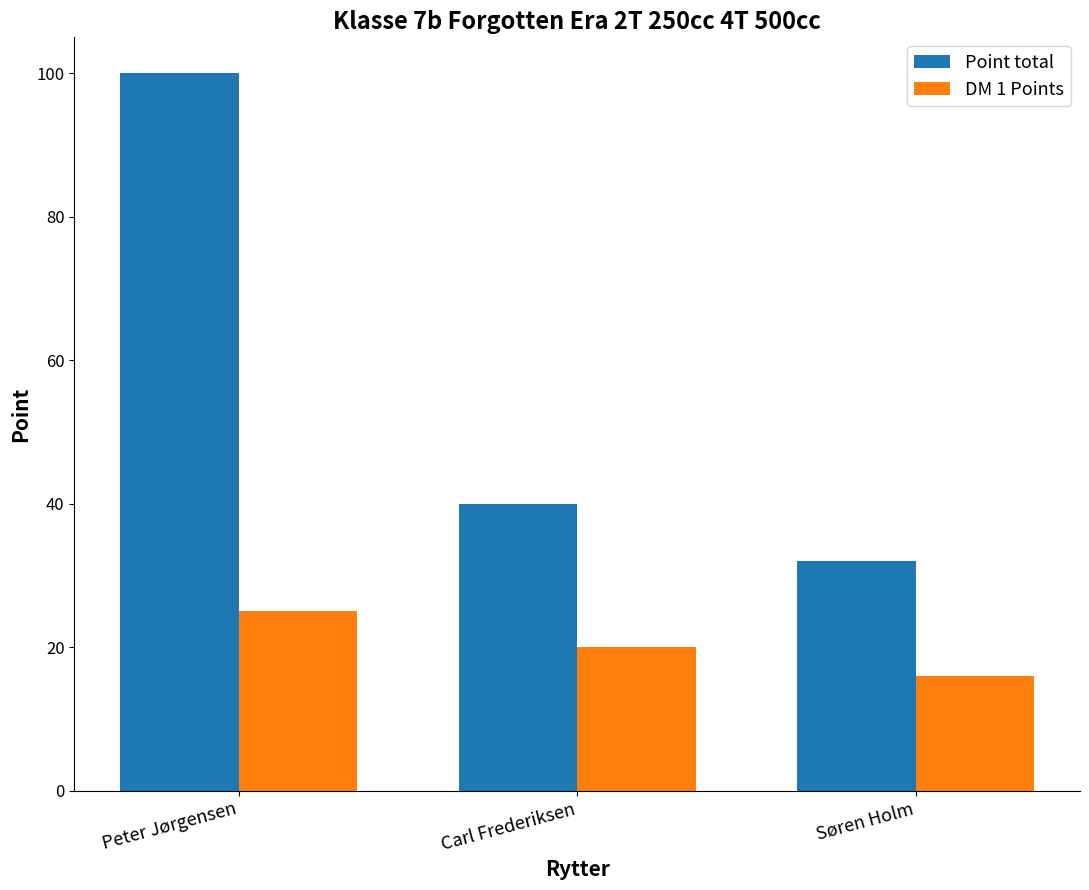

What is the difference between the highest and lowest values at Peter Jørgensen?

75